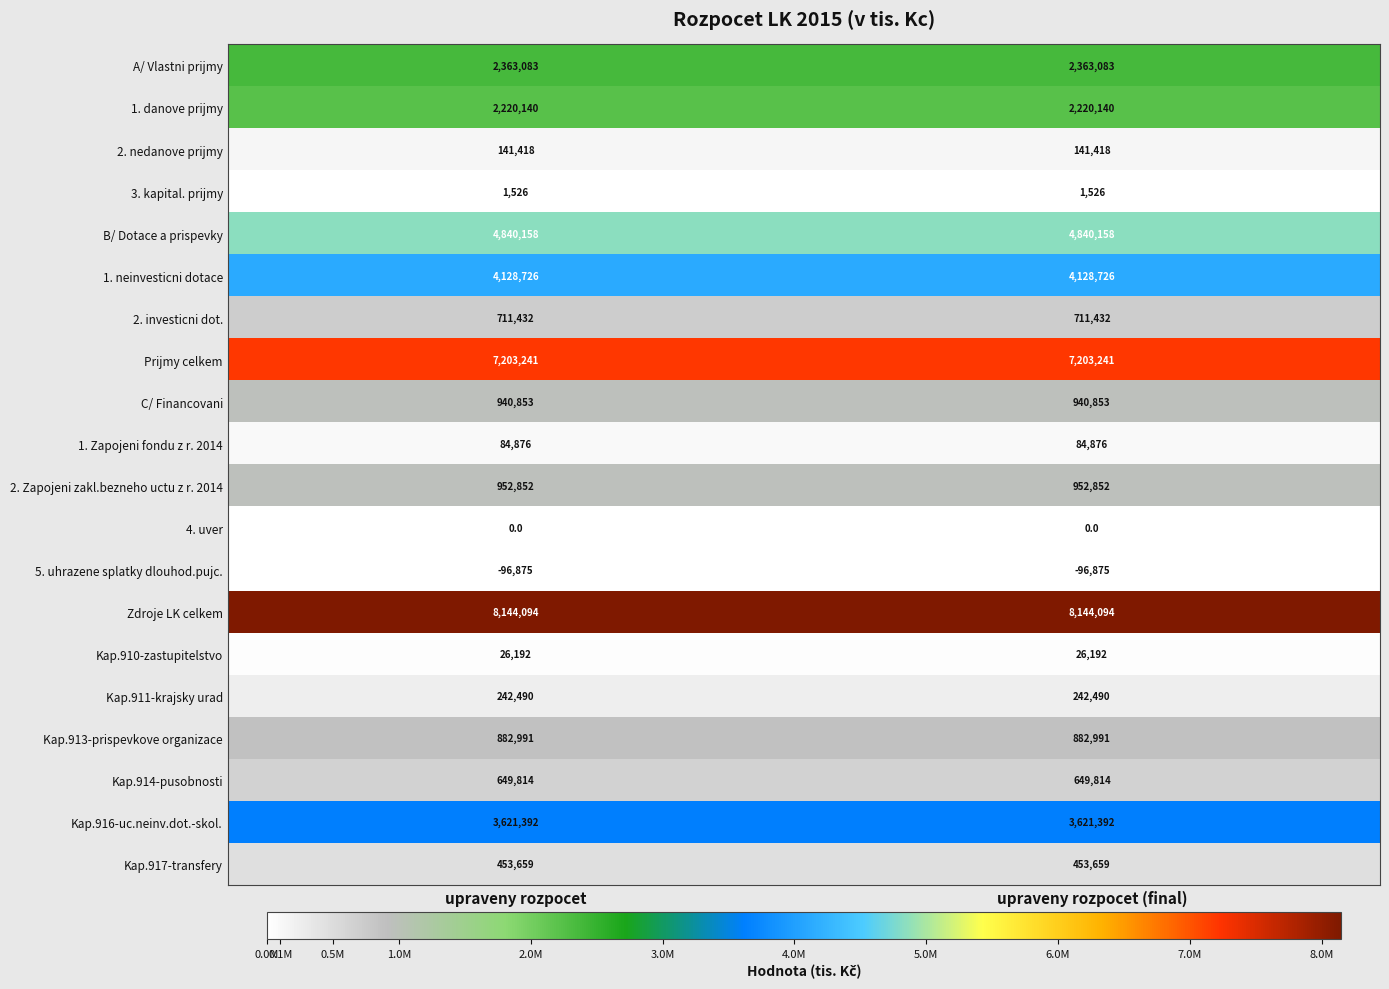

What is the total value across all series at upraveny rozpocet (final)?

37512062